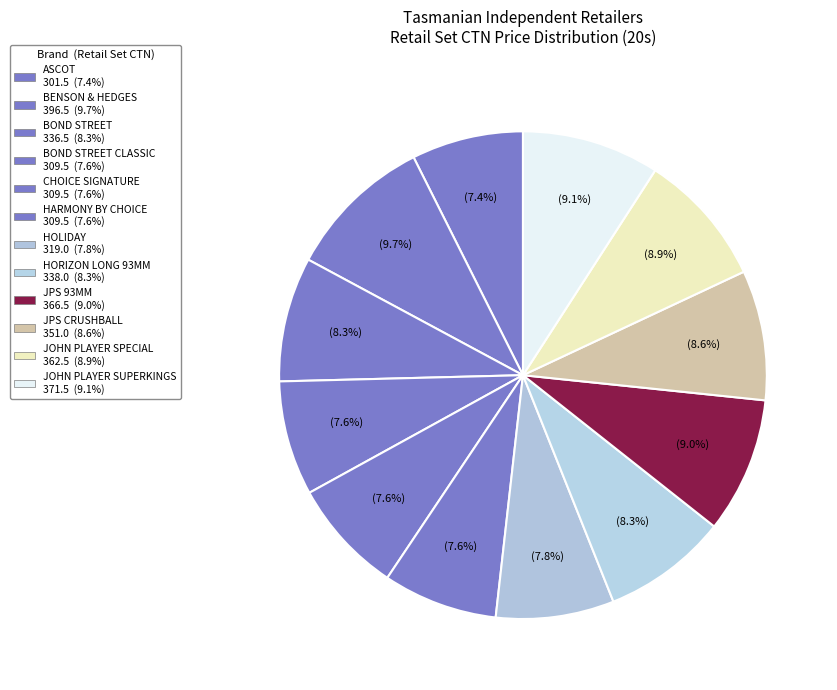

How many slices are in this pie chart?

12